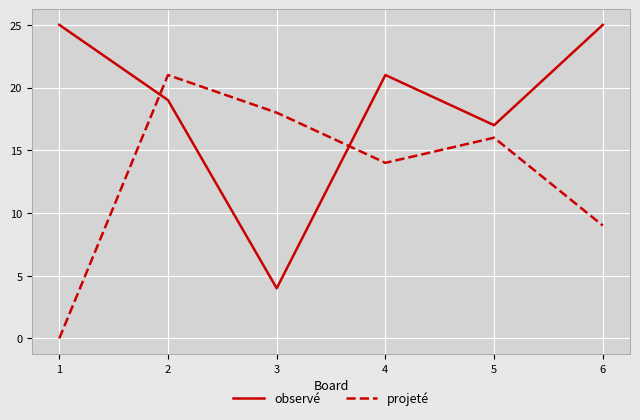

Where does the observé series first go above 21?

1